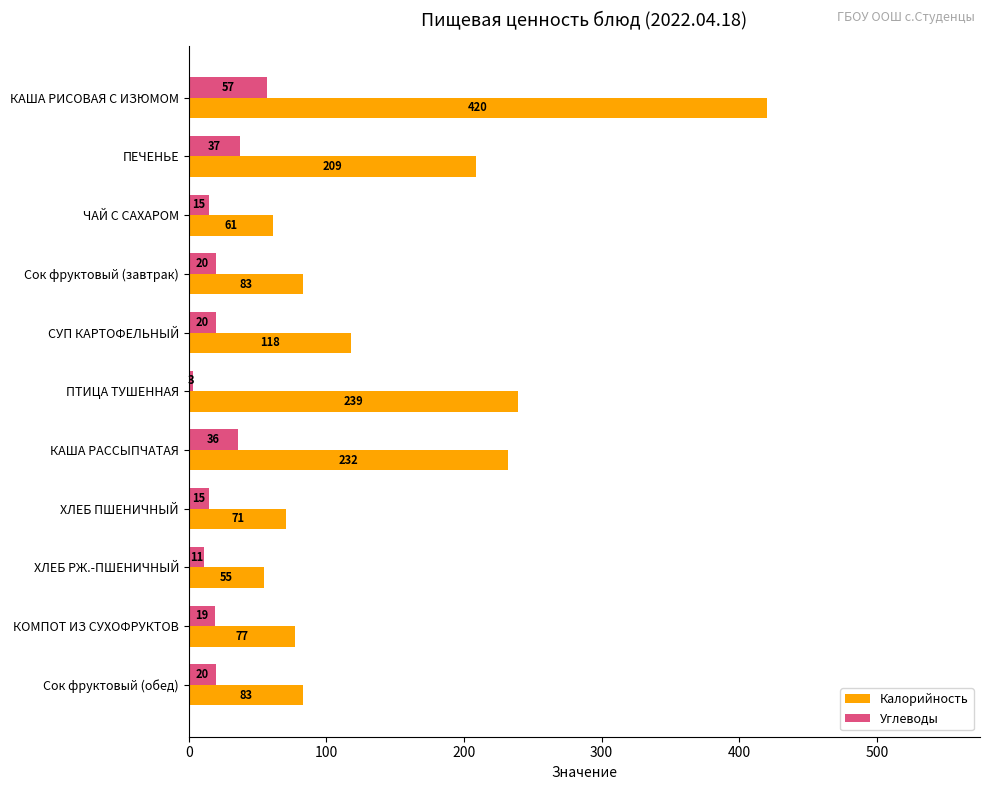

Between КОМПОТ ИЗ СУХОФРУКТОВ and Сок фруктовый (обед), which series saw the biggest shift?

Калорийность